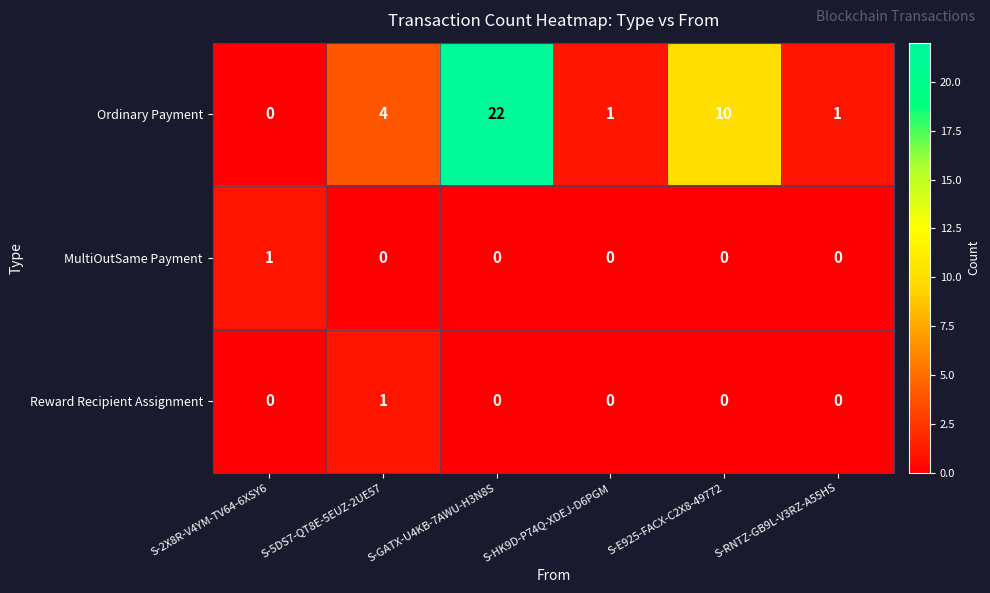

Reading left to right, what are all the values shown in this chart?

Ordinary Payment: S-2X8R-V4YM-TV64-6XSY6=0	S-5DS7-QT8E-5EUZ-2UE57=4	S-GATX-U4KB-7AWU-H3N8S=22	S-HK9D-P74Q-XDEJ-D6PGM=1	S-E925-FACX-C2X8-49772=10	S-RNTZ-GB9L-V3RZ-A55HS=1
MultiOutSame Payment: S-2X8R-V4YM-TV64-6XSY6=1	S-5DS7-QT8E-5EUZ-2UE57=0	S-GATX-U4KB-7AWU-H3N8S=0	S-HK9D-P74Q-XDEJ-D6PGM=0	S-E925-FACX-C2X8-49772=0	S-RNTZ-GB9L-V3RZ-A55HS=0
Reward Recipient Assignment: S-2X8R-V4YM-TV64-6XSY6=0	S-5DS7-QT8E-5EUZ-2UE57=1	S-GATX-U4KB-7AWU-H3N8S=0	S-HK9D-P74Q-XDEJ-D6PGM=0	S-E925-FACX-C2X8-49772=0	S-RNTZ-GB9L-V3RZ-A55HS=0